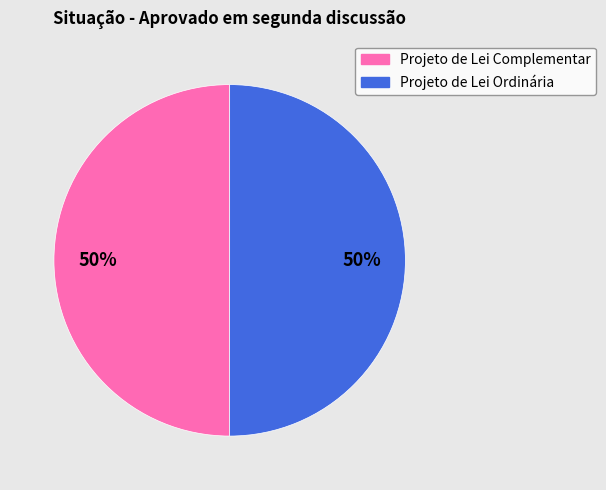

Is the sum of Projeto de Lei Ordinária and Projeto de Lei Complementar greater than half?

Yes